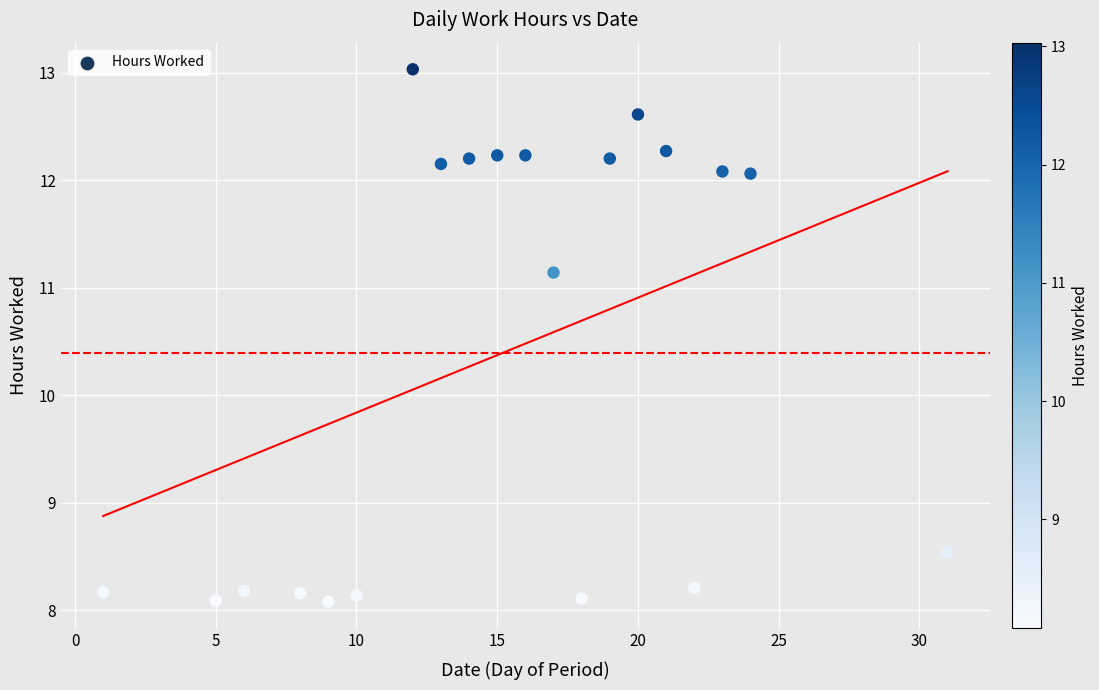

What is the range of X values (max minus min)?

30.0